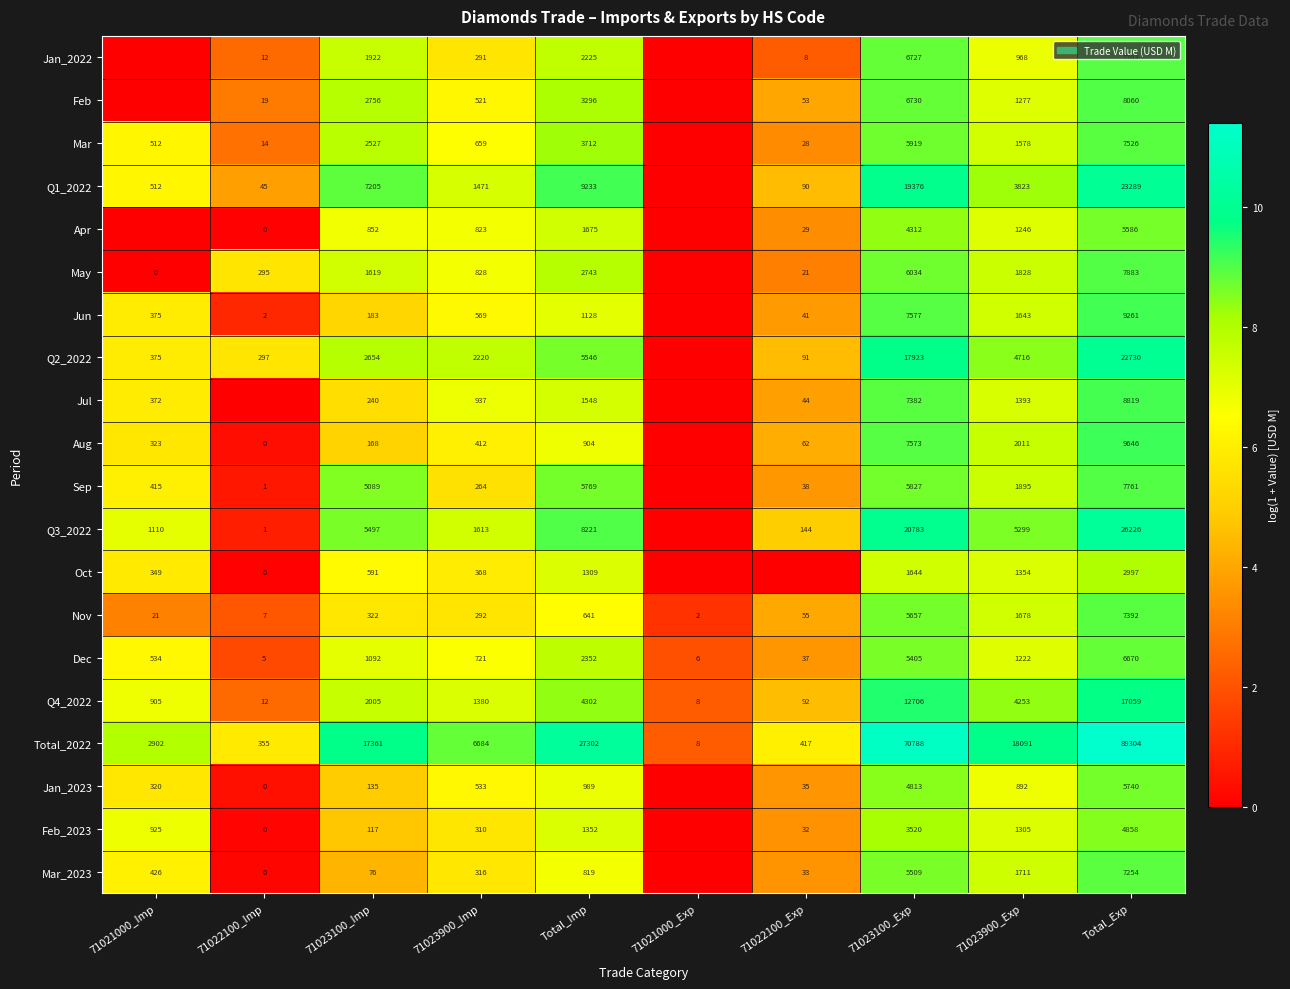

How many values in the Nov series are below 322?

5